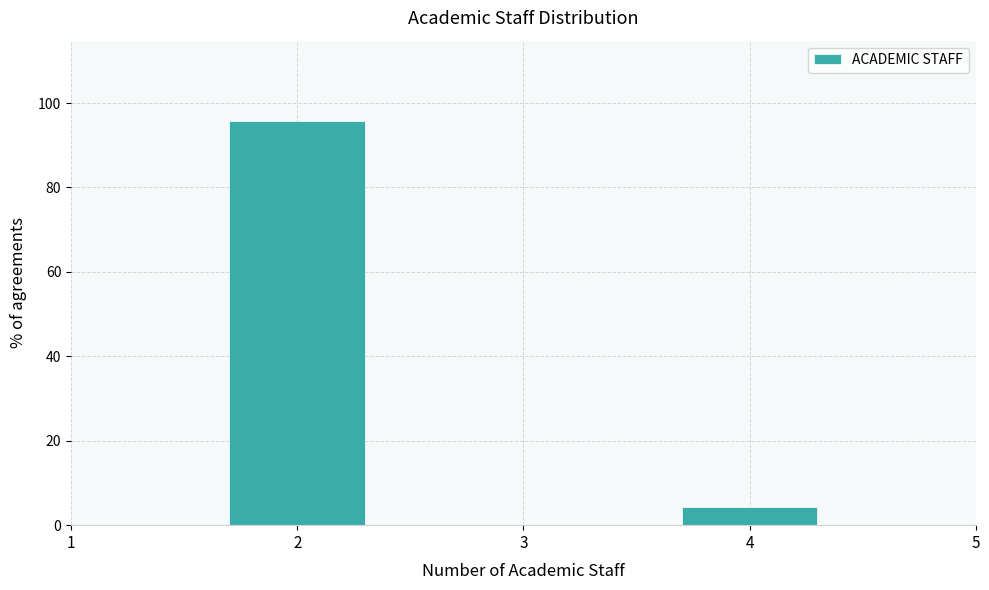

Reading left to right, transcribe all the data shown in this chart.

2=95.7	4=4.3